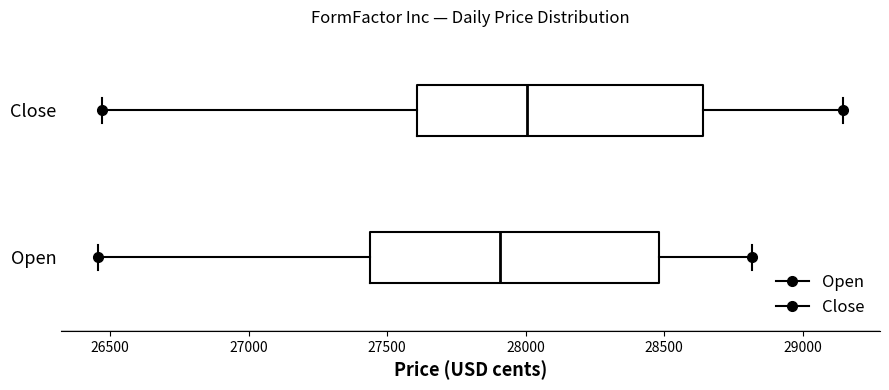

Reading bottom to top, transcribe this box plot: for each box, give where its median line is, the range the box spans, and where its two whiskers end, as read against the x-axis. The values are not printed on the chart, so give them approximately, as read against the axis.

Open: median 27900, box 27450 to 28500, whiskers 26450 to 28800
Close: median 28000, box 27600 to 28650, whiskers 26450 to 29150